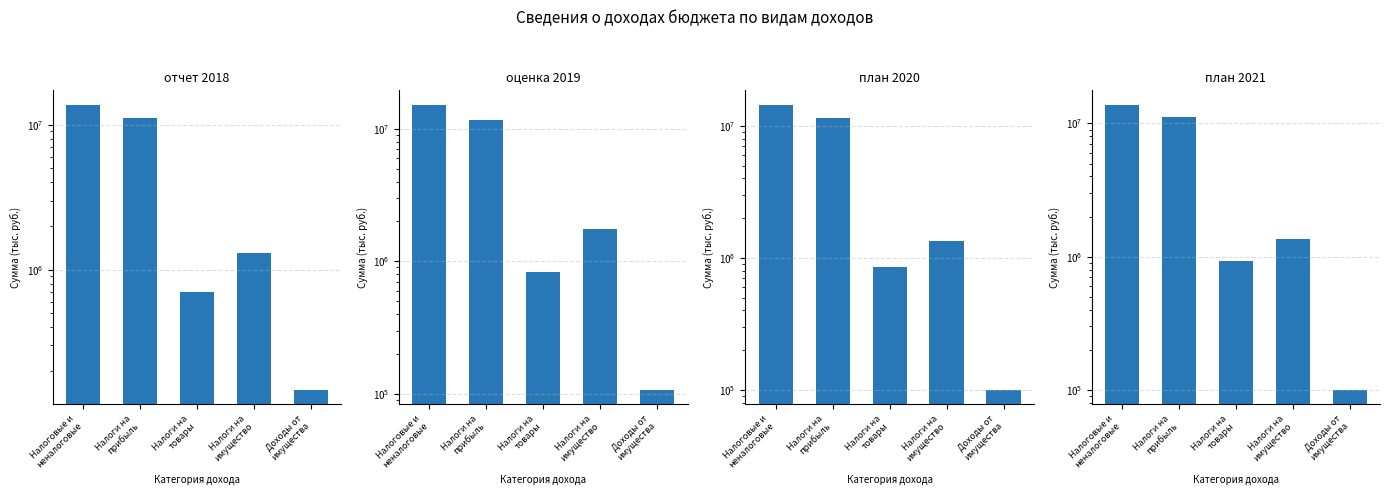

Rank the categories by план 2021 value from lowest to highest.

Доходы от
имущества, Налоги на
товары, Налоги на
имущество, Налоги на
прибыль, Налоговые и
неналоговые